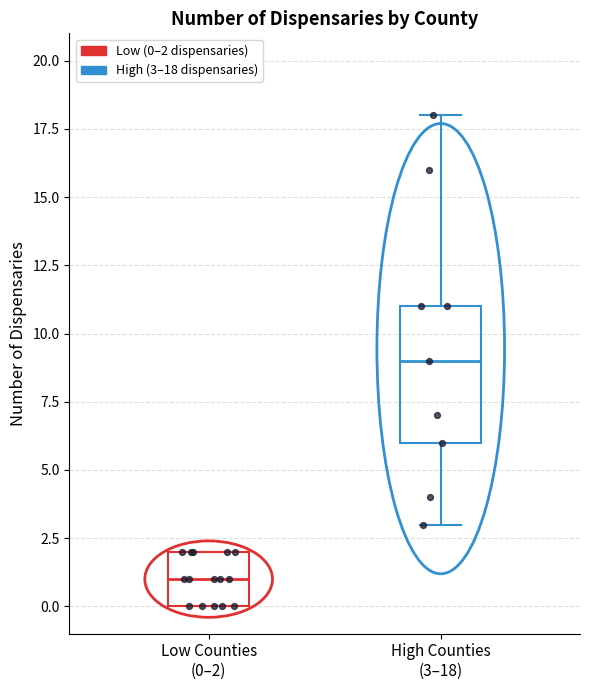

Reading left to right, transcribe this box plot: for each box, give where its median line is, the range the box spans, and where its two whiskers end, as read against the y-axis. The values are not printed on the chart, so give them approximately, as read against the axis.

Low Counties (0–2): median 1, box 0 to 2, whiskers 0 to 2
High Counties (3–18): median 9, box 6 to 11, whiskers 3 to 18